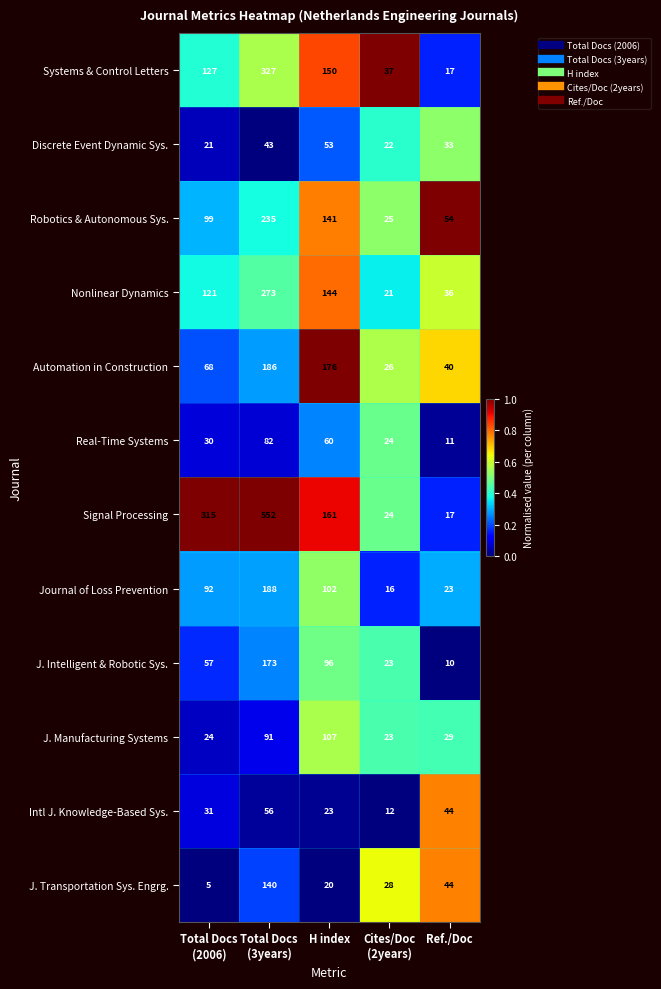

What is the difference between the highest and lowest values at Ref./Doc?

44